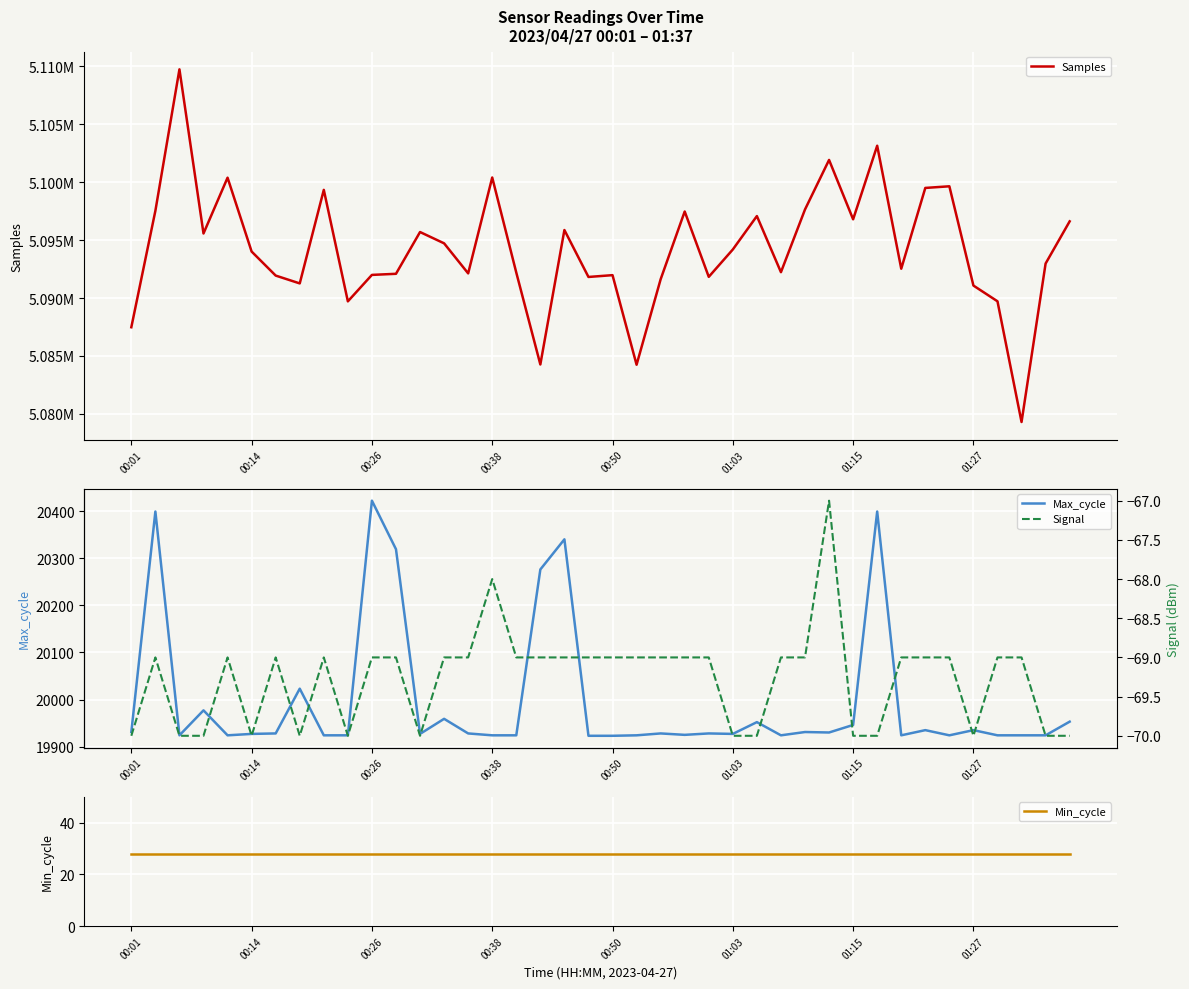

Is the value of Samples at 31 greater than the value of Min_cycle at 32?

Yes